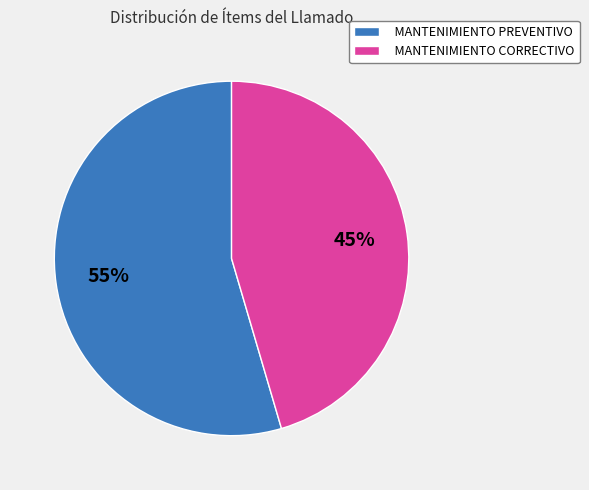

Which has a higher value, MANTENIMIENTO CORRECTIVO or MANTENIMIENTO PREVENTIVO?

MANTENIMIENTO PREVENTIVO